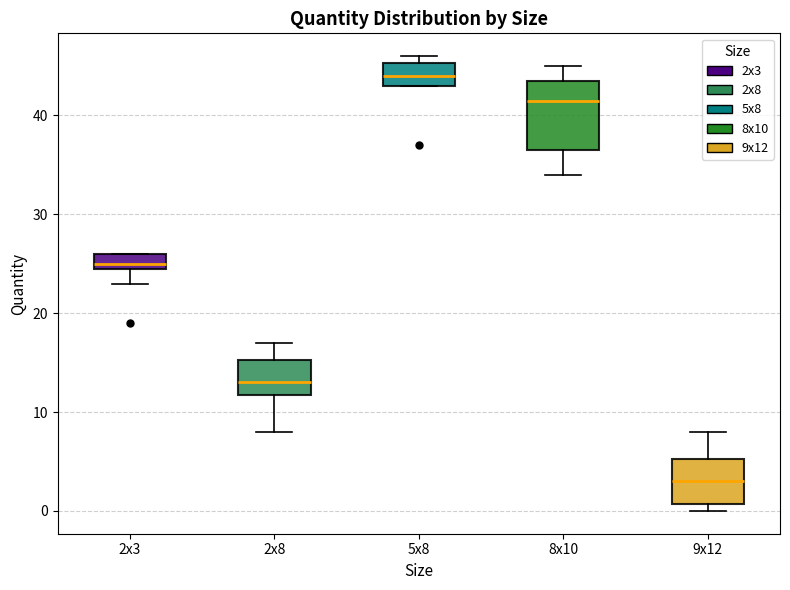

Reading left to right, transcribe this box plot: for each box, give where its median line is, the range the box spans, and where its two whiskers end, as read against the y-axis. The values are not printed on the chart, so give them approximately, as read against the axis.

2x3: median 25 (just above the box's lower edge), box 25 to 26, whiskers 23 to 26
2x8: median 13, box 12 to 15, whiskers 8 to 17
5x8: median 44, box 43 to 45, whiskers 43 to 46
8x10: median 42, box 37 to 44, whiskers 34 to 45
9x12: median 3, box 1 to 5, whiskers 0 to 8